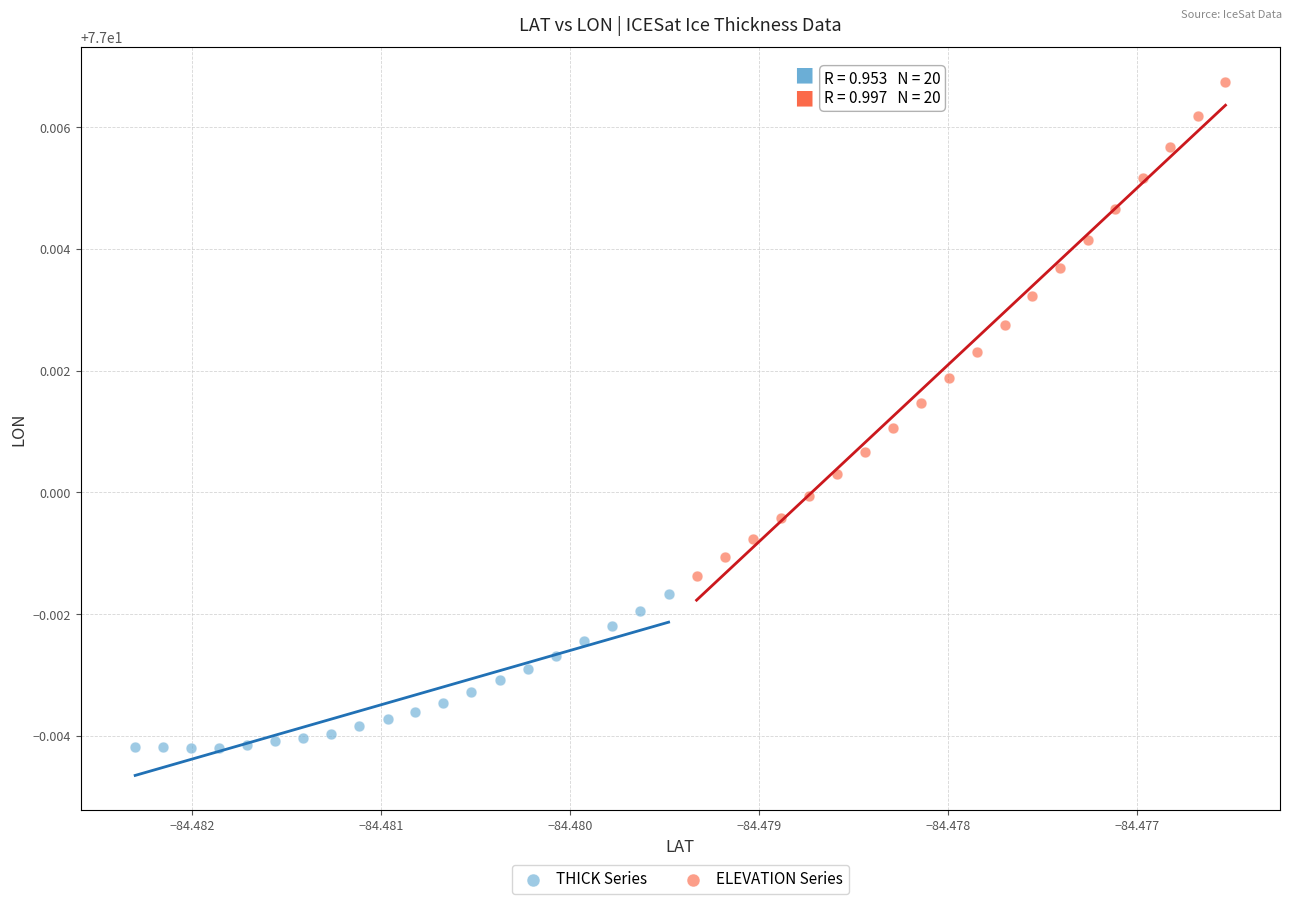

Which series contains the lowest Y value?

THICK Series